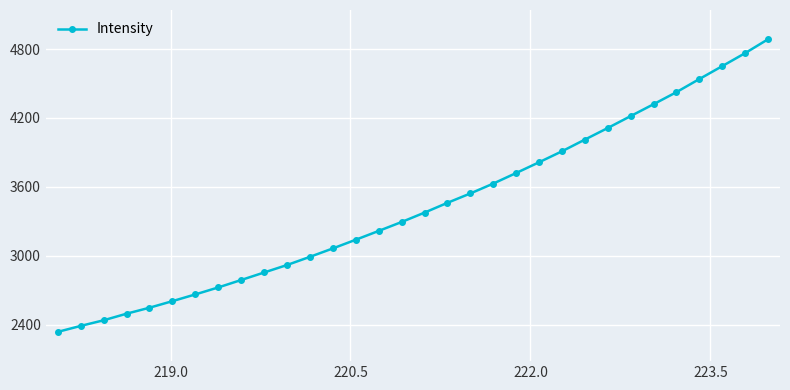

What is the difference between the maximum and minimum values?

2548.6